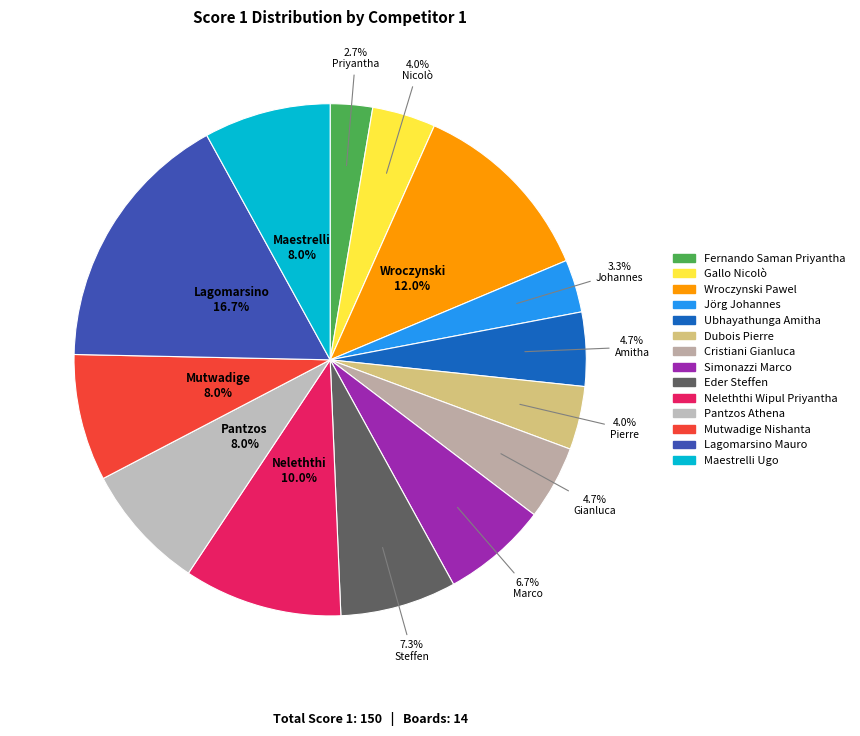

How many slices are in this pie chart?

14